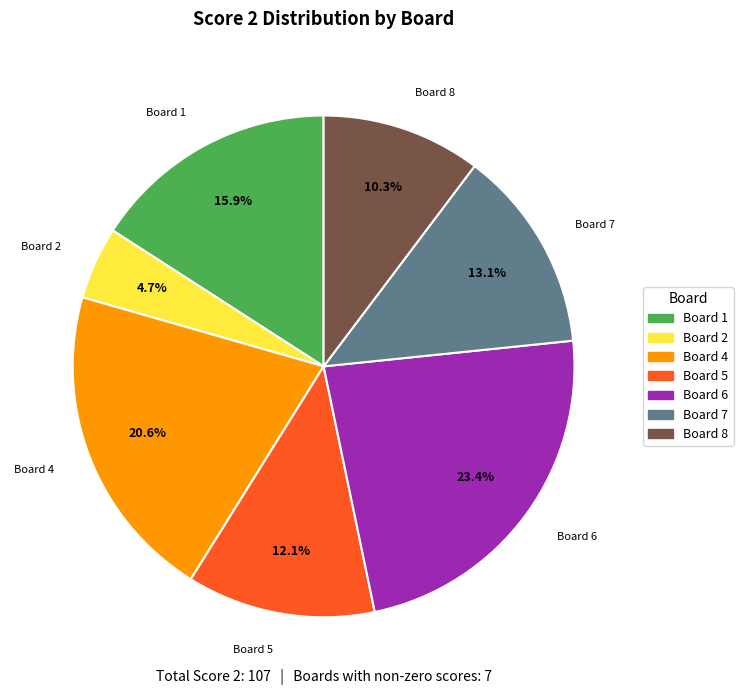

How many segments does this pie chart have?

7